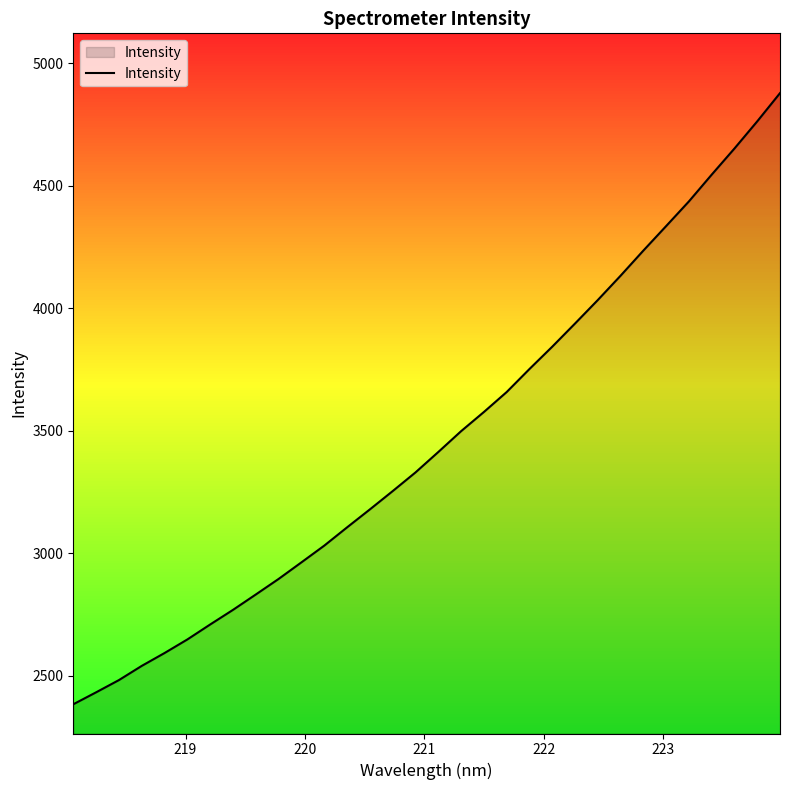

How many values exceed 3413?

16